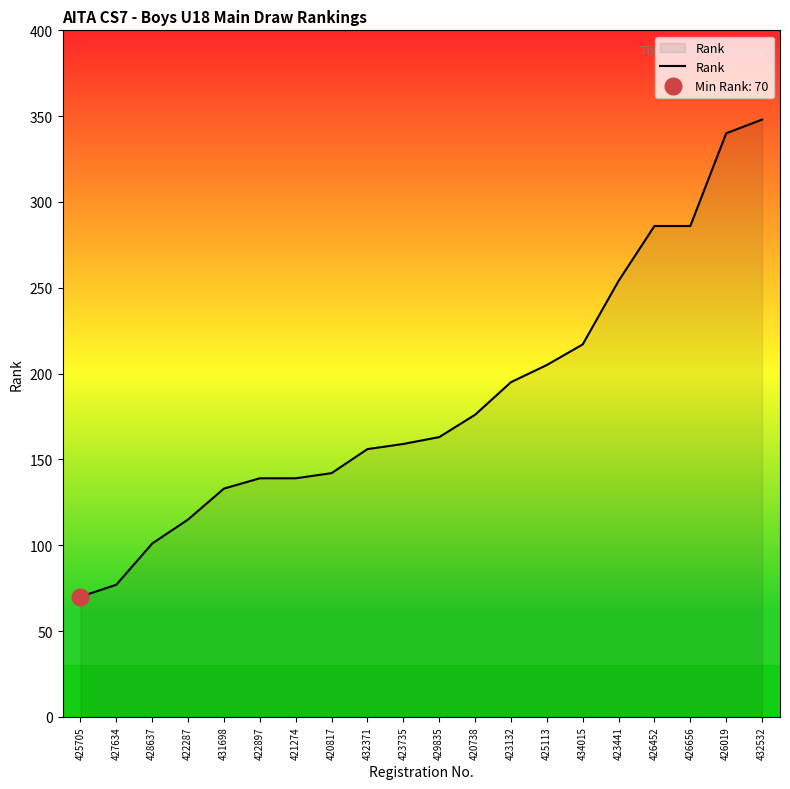

What is the change in value from 421274 to 423441?

+115